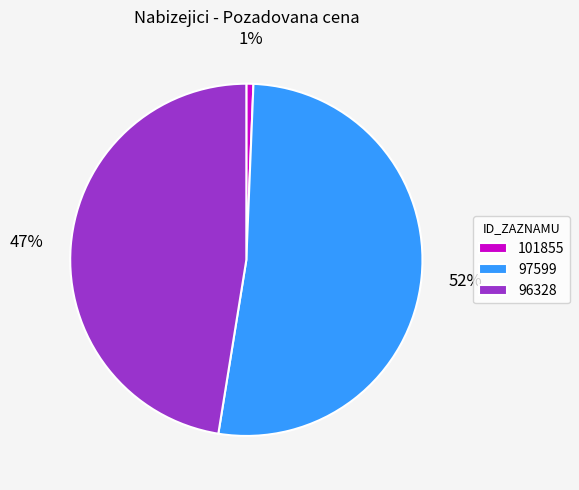

Rank the categories by value from highest to lowest.

97599, 96328, 101855